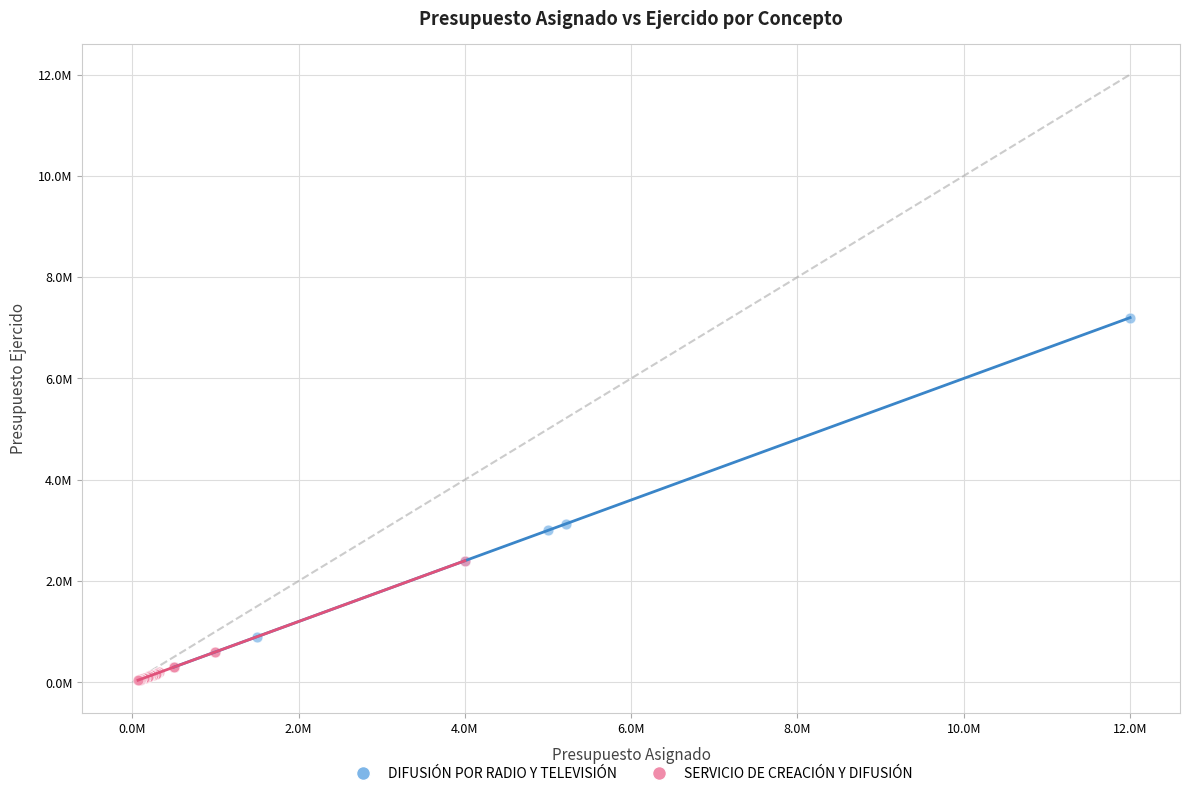

What are all the series names shown in the legend?

DIFUSIÓN POR RADIO Y TELEVISIÓN, SERVICIO DE CREACIÓN Y DIFUSIÓN